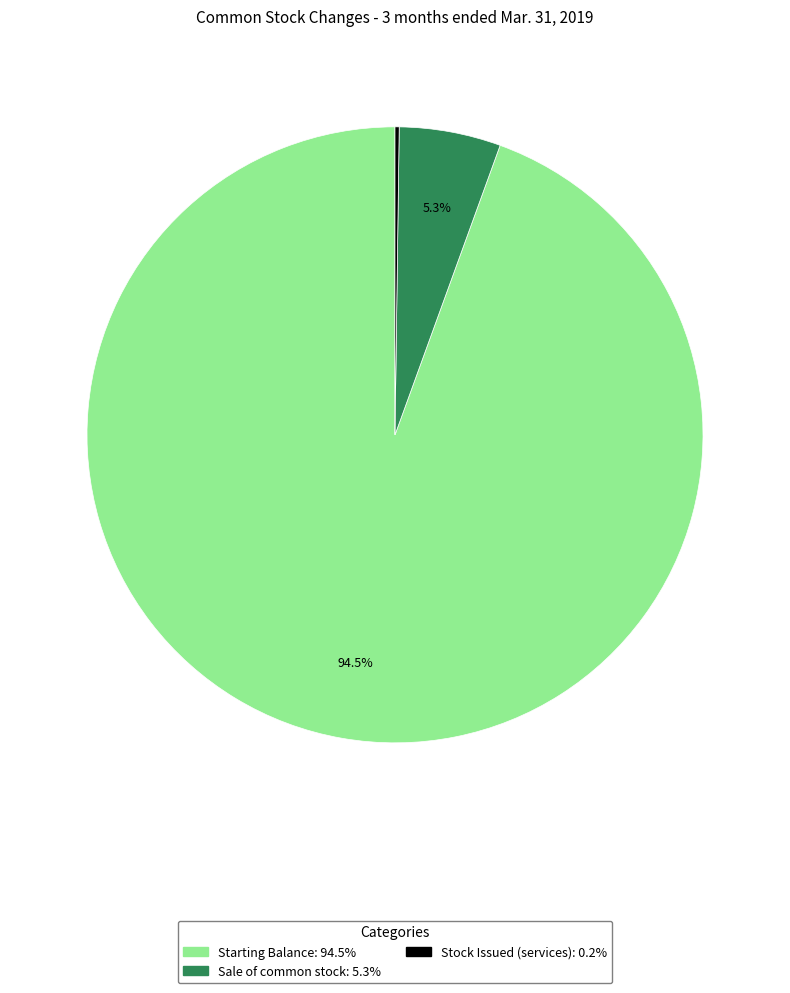

Does any single category account for the majority?

Yes